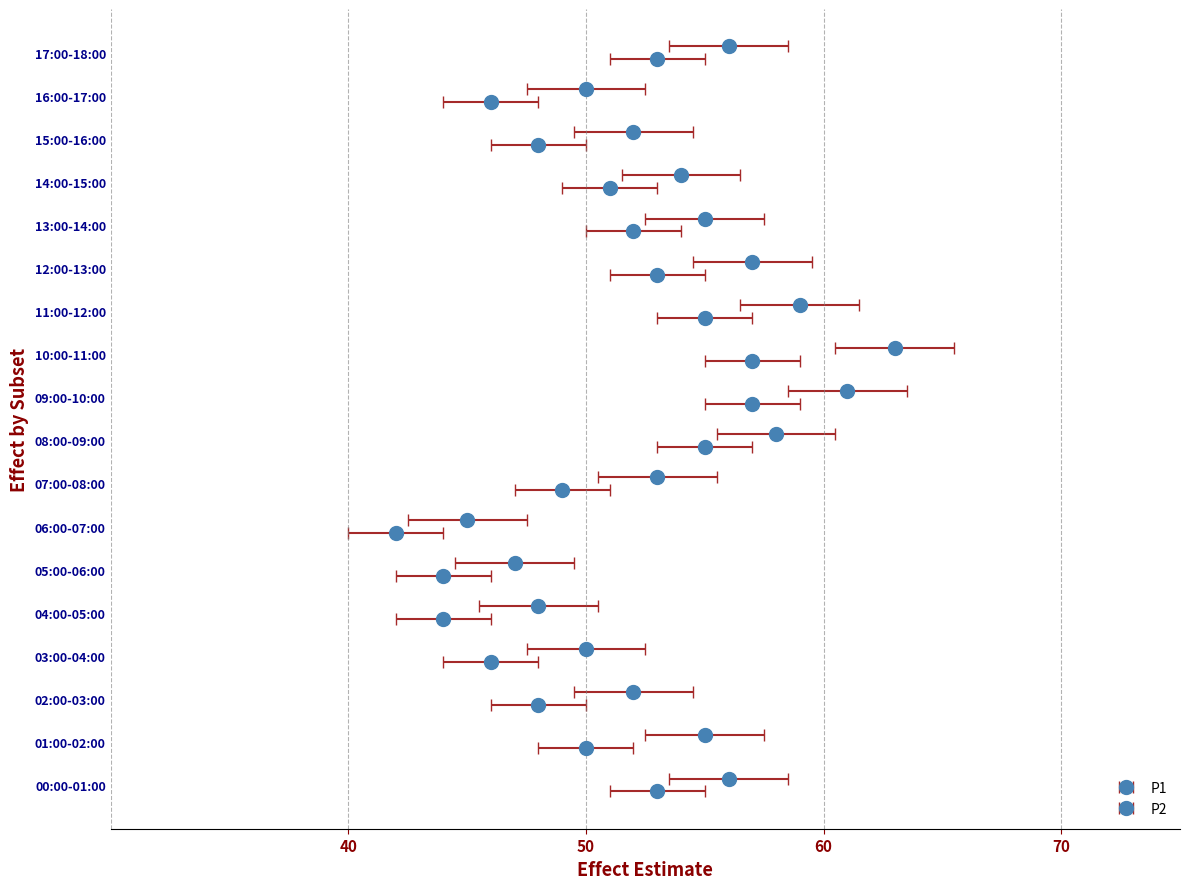

What is the average value of the P2 series?

50